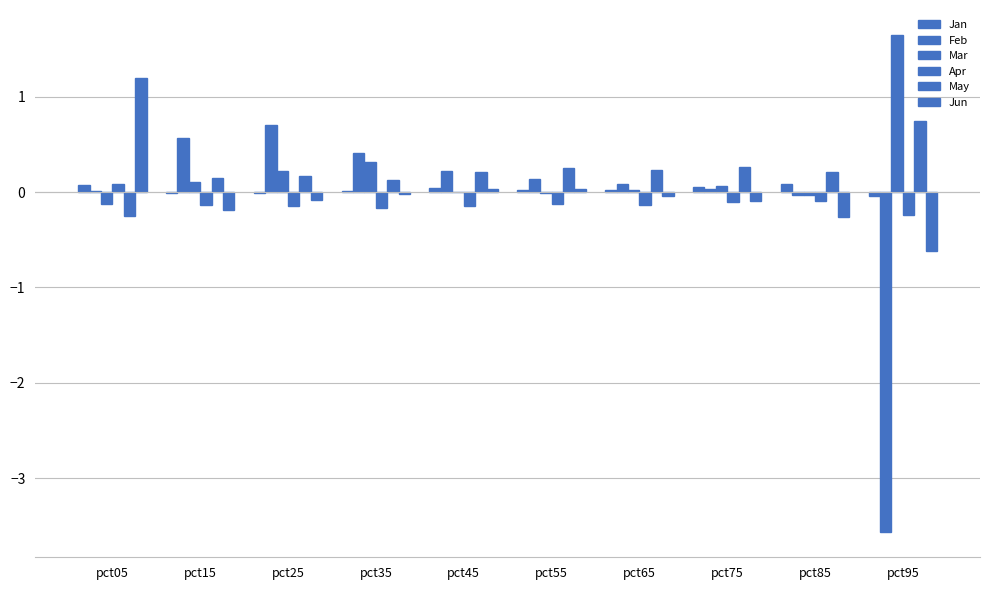

Which series has the widest spread of values?

Feb